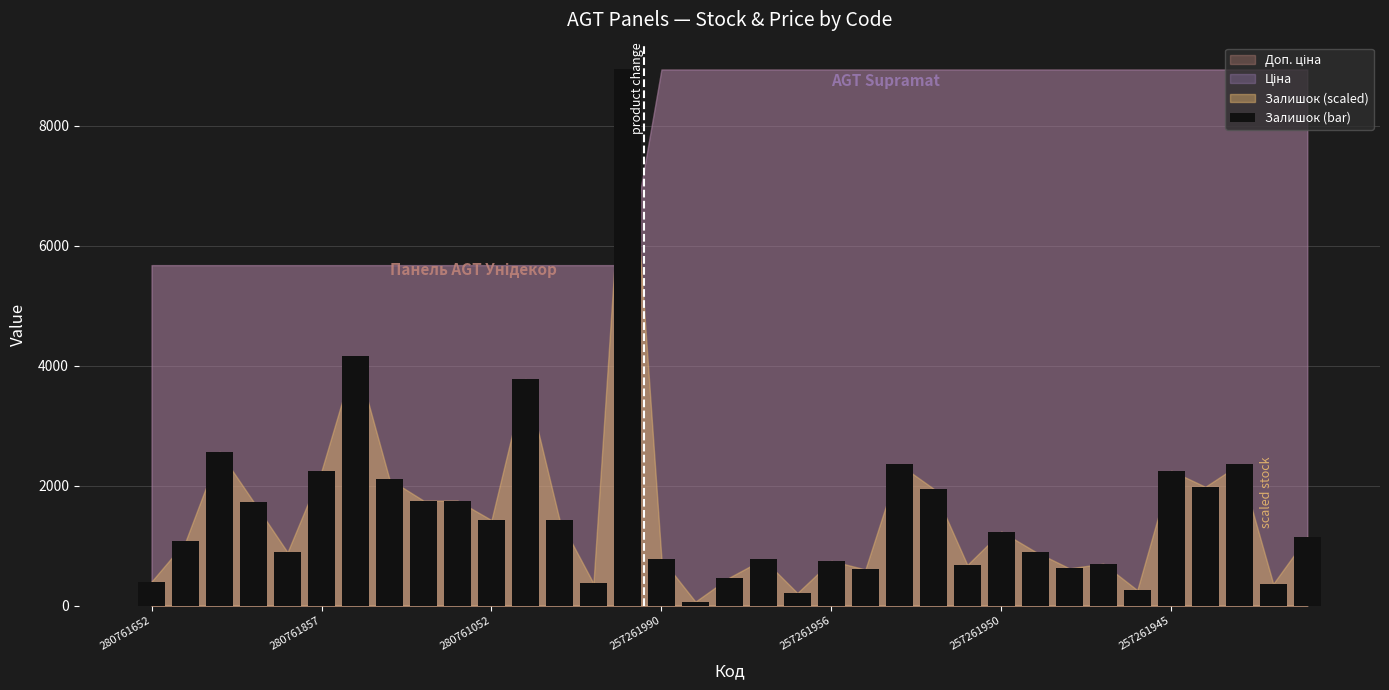

What is the value of the 23rd bar from the left?

2353.1